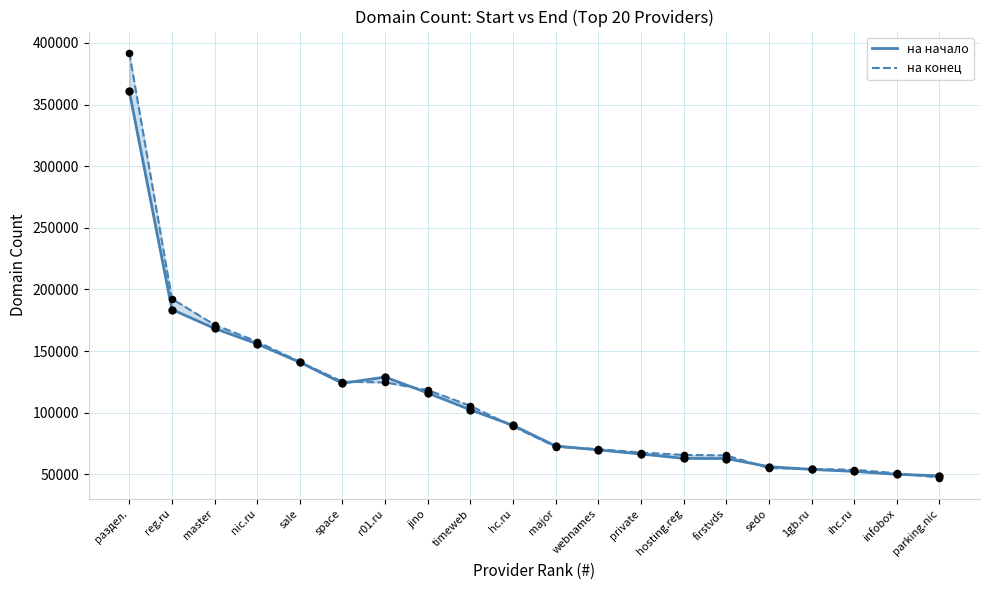

At how many categories does at least one series exceed 120784?

7